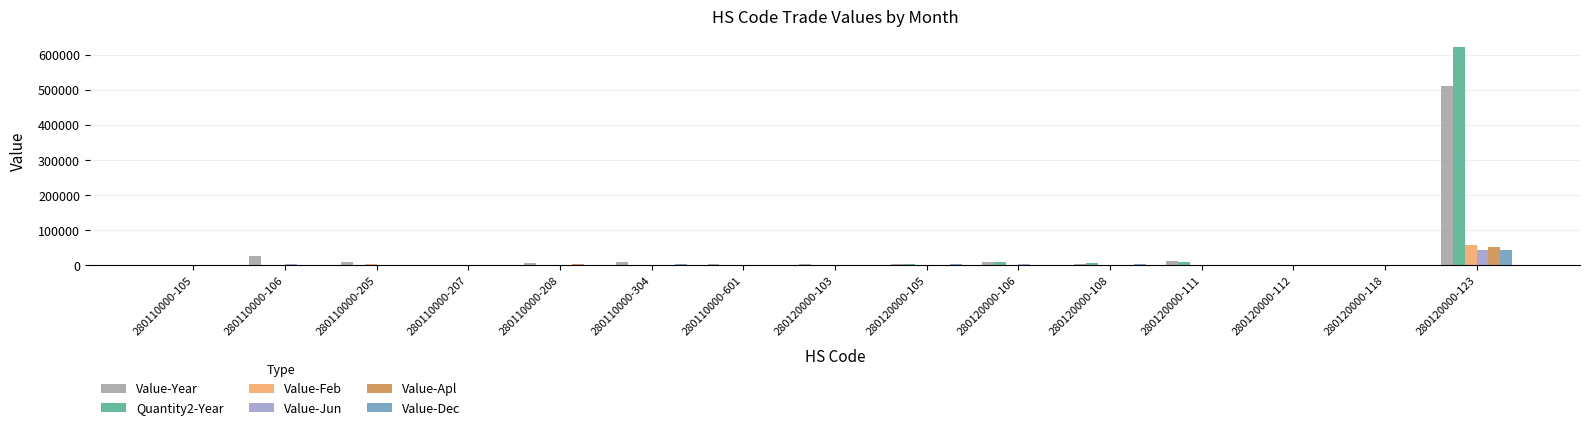

At which category is the sum across all series the highest?

280120000-123